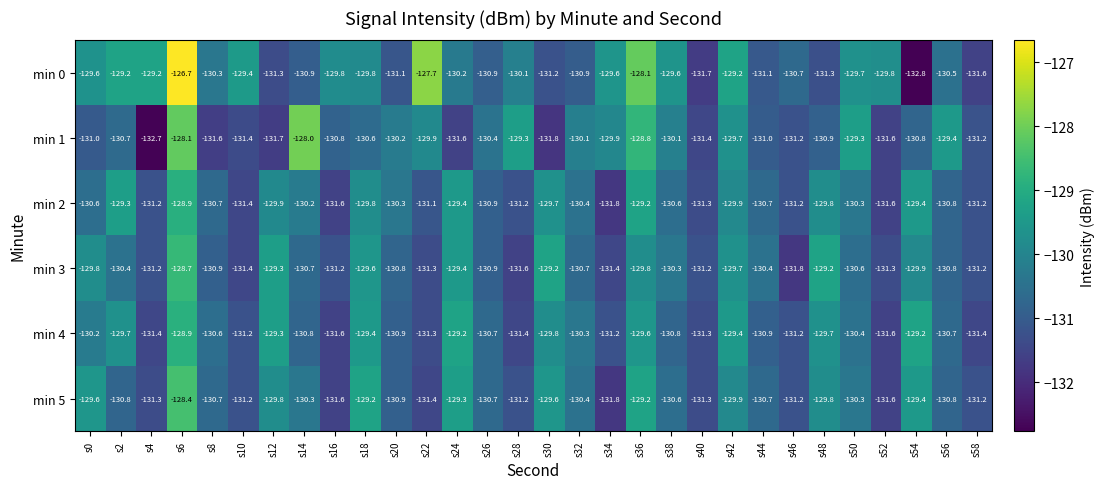

What is the greatest value displayed?

-126.7